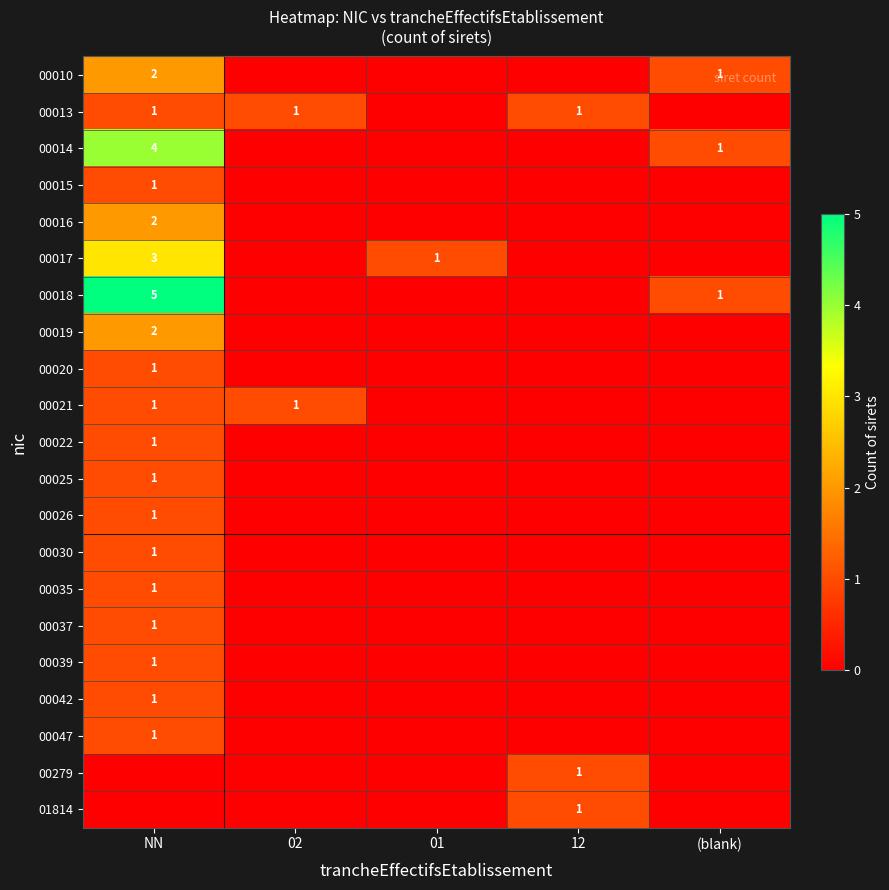

Between 02 and 01, which is larger?

02